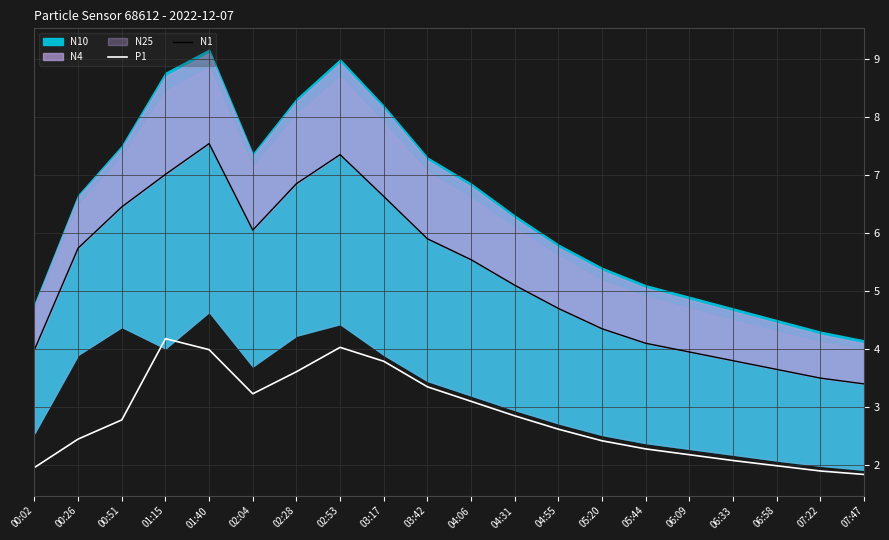

True or false: N1 and P1 cross at least once.

False